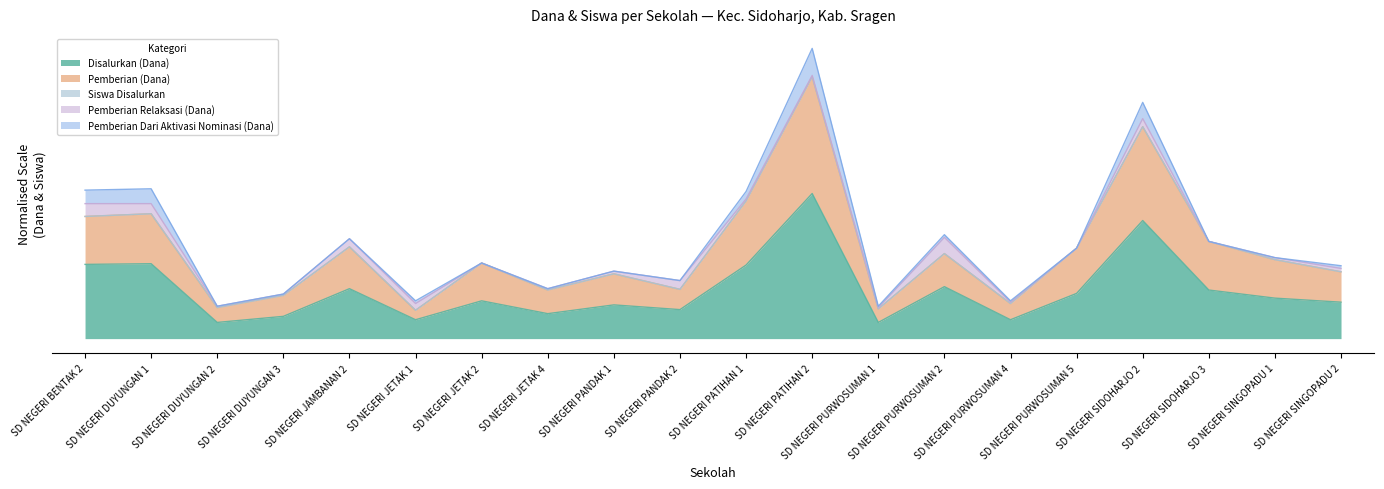

Does the chart display data point markers on the line(s)?

No